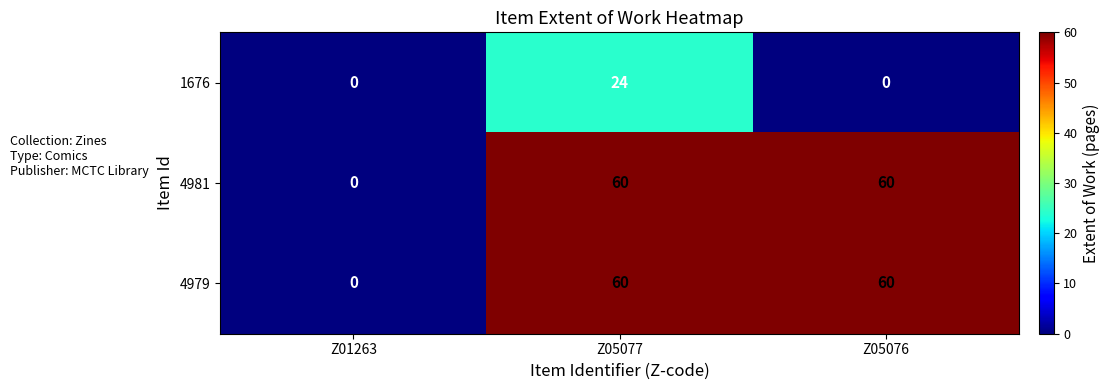

What is the spread (max minus min) of values at Z05076?

60